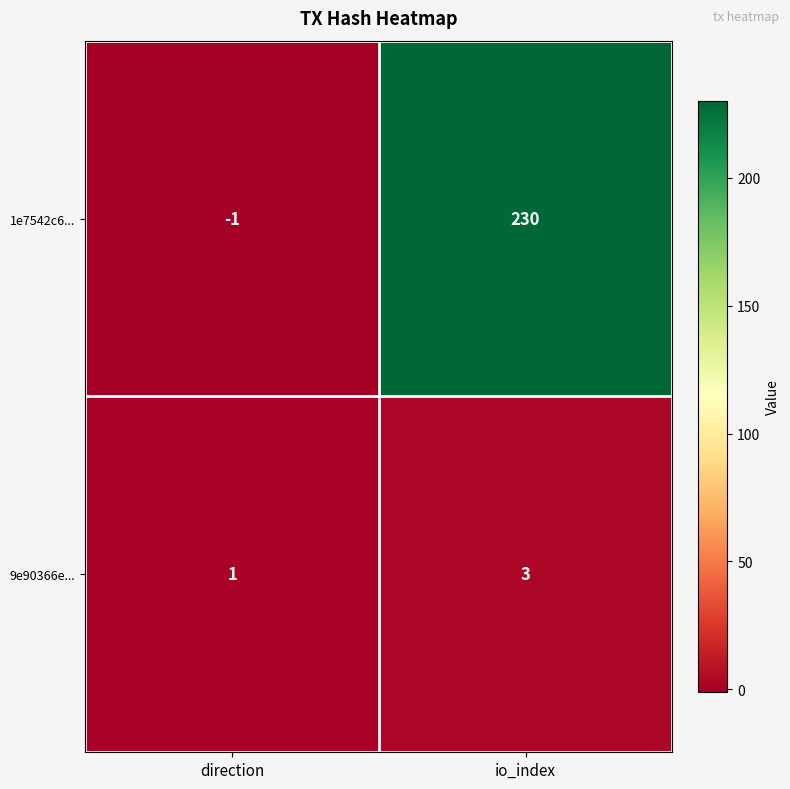

How many distinct data groups are displayed?

2